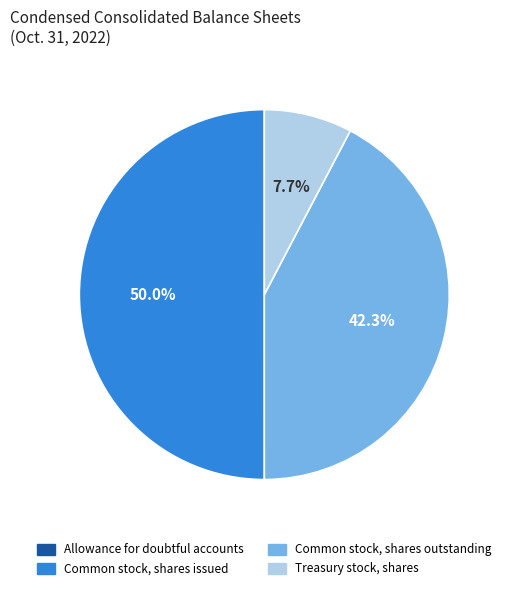

Which slice is the largest?

Common stock, shares issued